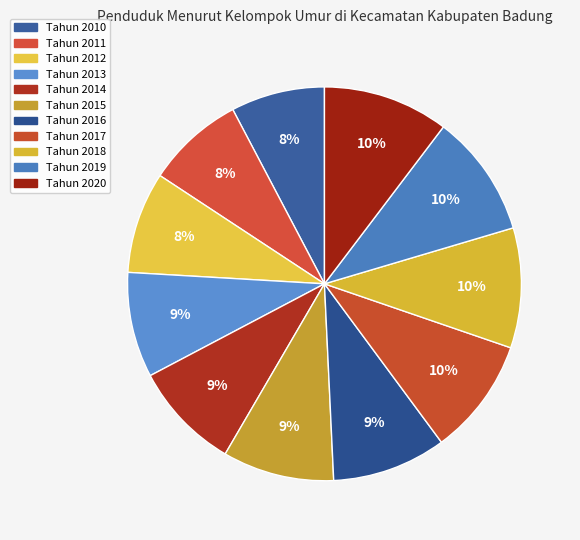

Is there a majority slice in this chart?

No